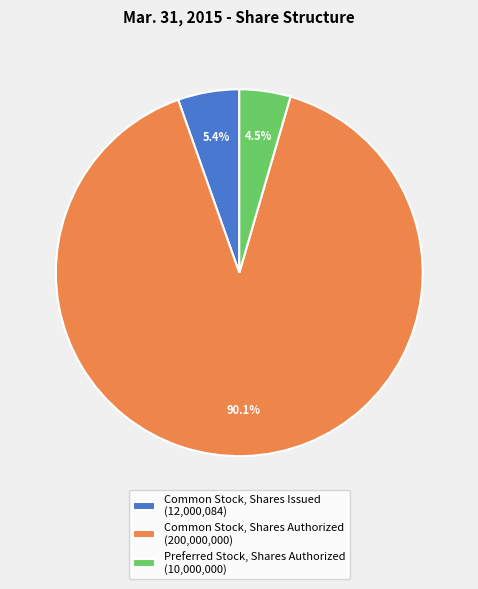

Rank the categories by value from highest to lowest.

Common Stock, Shares Authorized (200,000,000), Common Stock, Shares Issued (12,000,084), Preferred Stock, Shares Authorized (10,000,000)